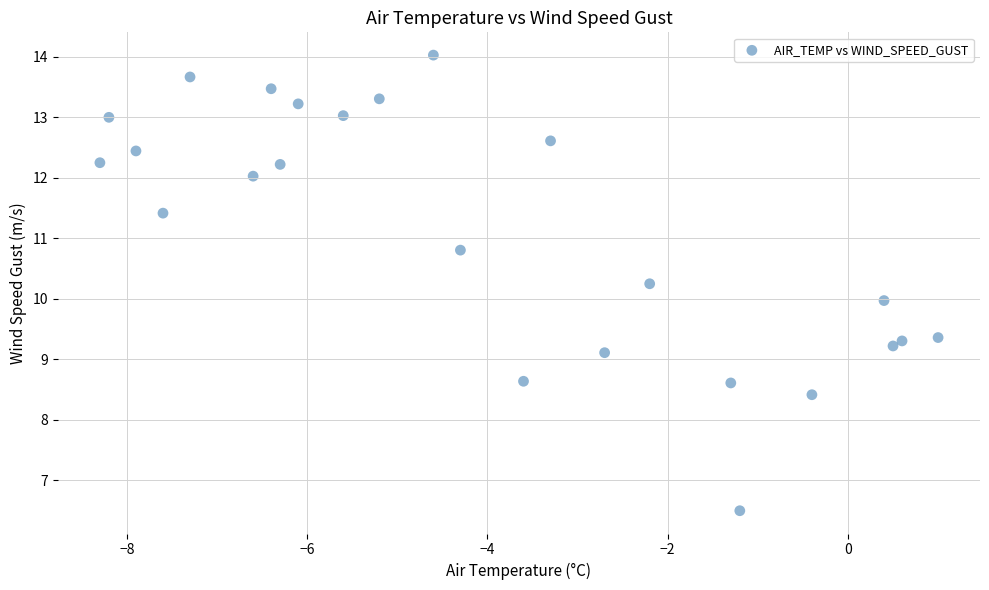

What is the range of Y values (max minus min)?

7.5